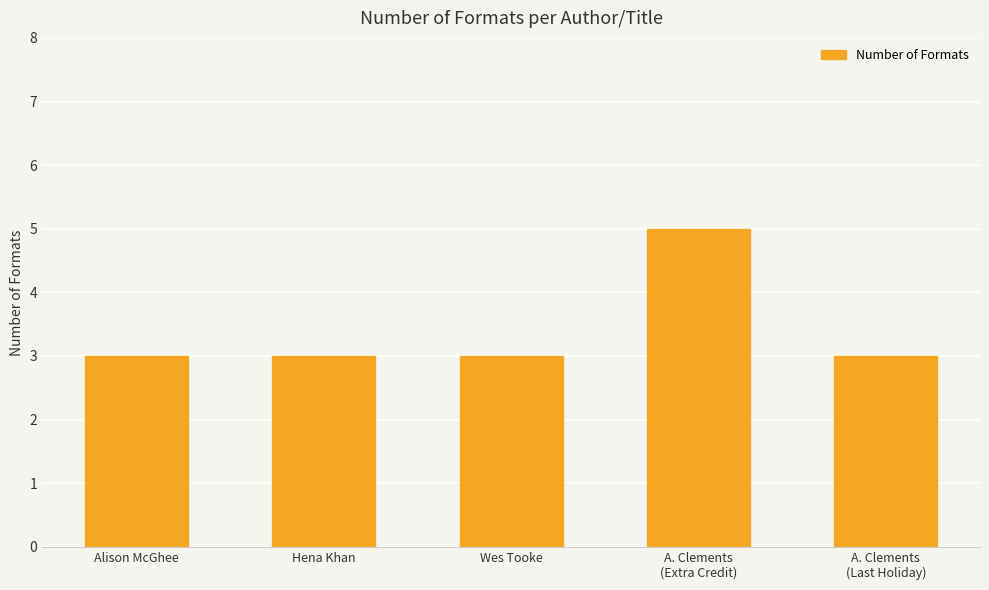

Which has a higher value, Wes Tooke or A. Clements
(Extra Credit)?

A. Clements
(Extra Credit)